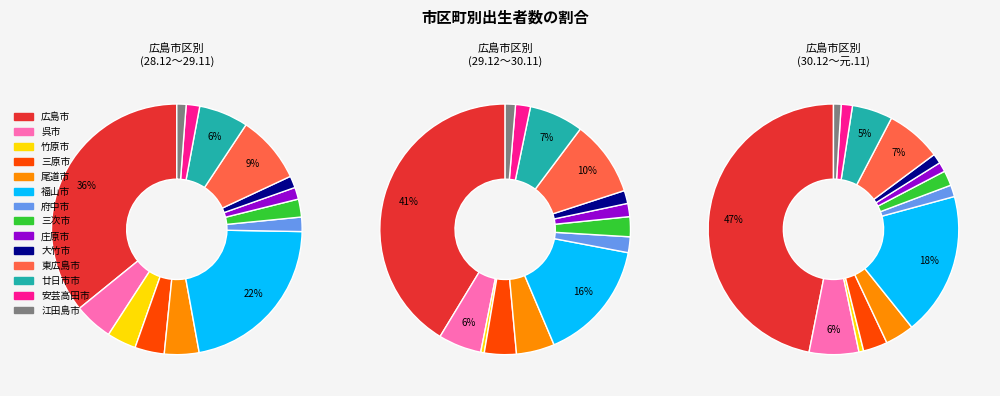

Which slice is the largest?

広島市